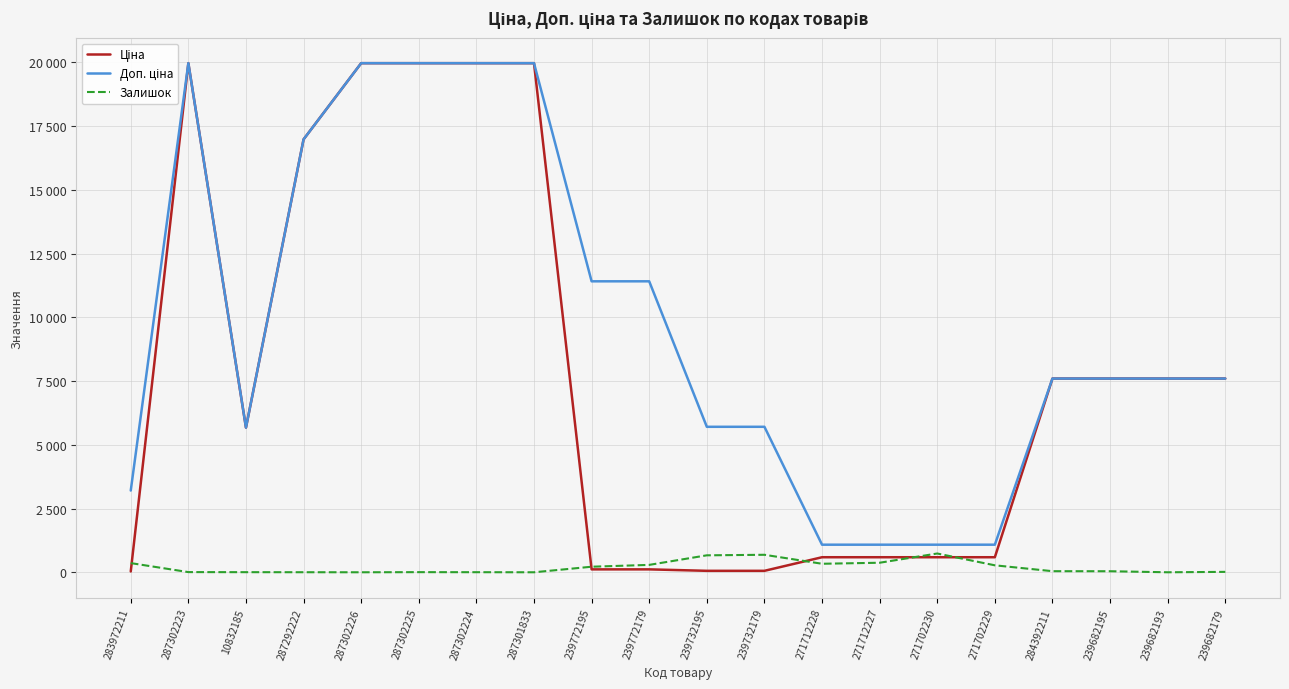

What is the lowest value of the Ціна series?

32.0